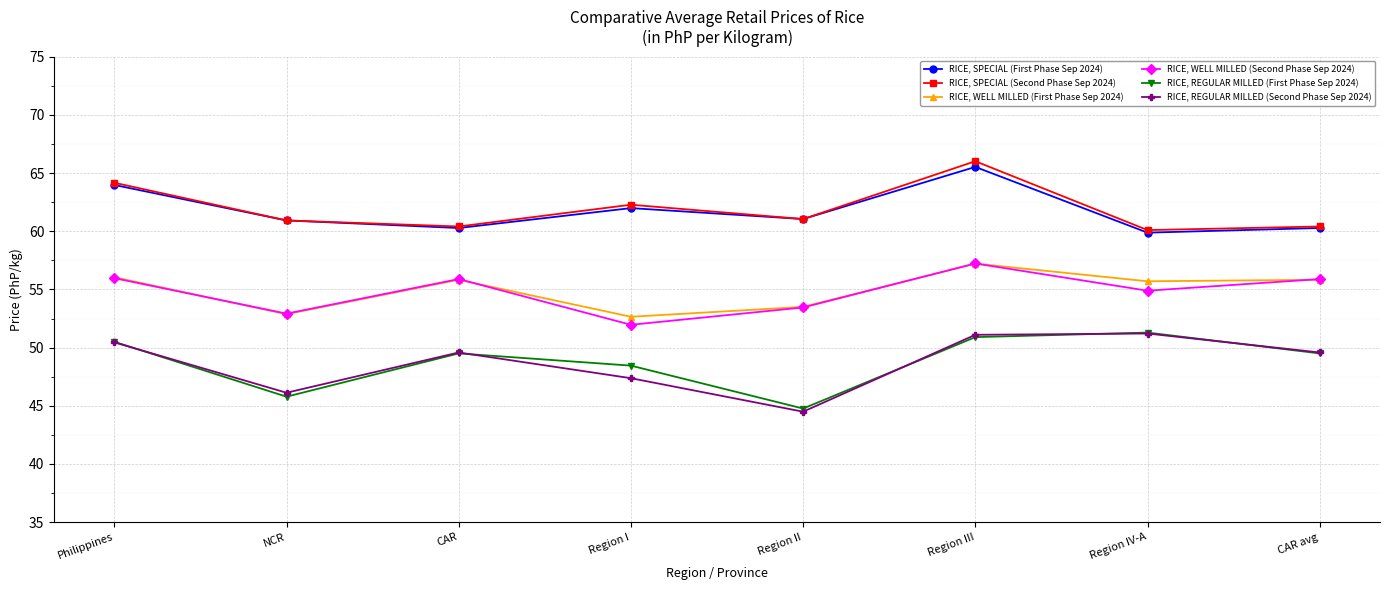

What is the difference between the second highest and second lowest values in the RICE, WELL MILLED (First Phase Sep 2024) series?

3.2